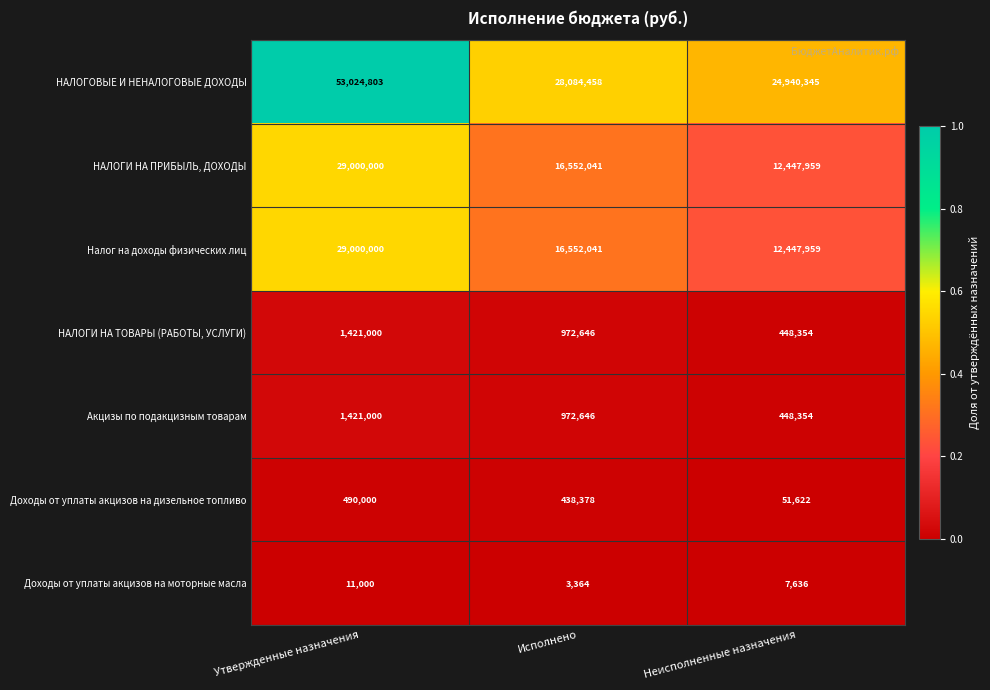

The value of Доходы от уплаты акцизов на моторные масла at Неисполненные назначения is 7636. True or false?

True